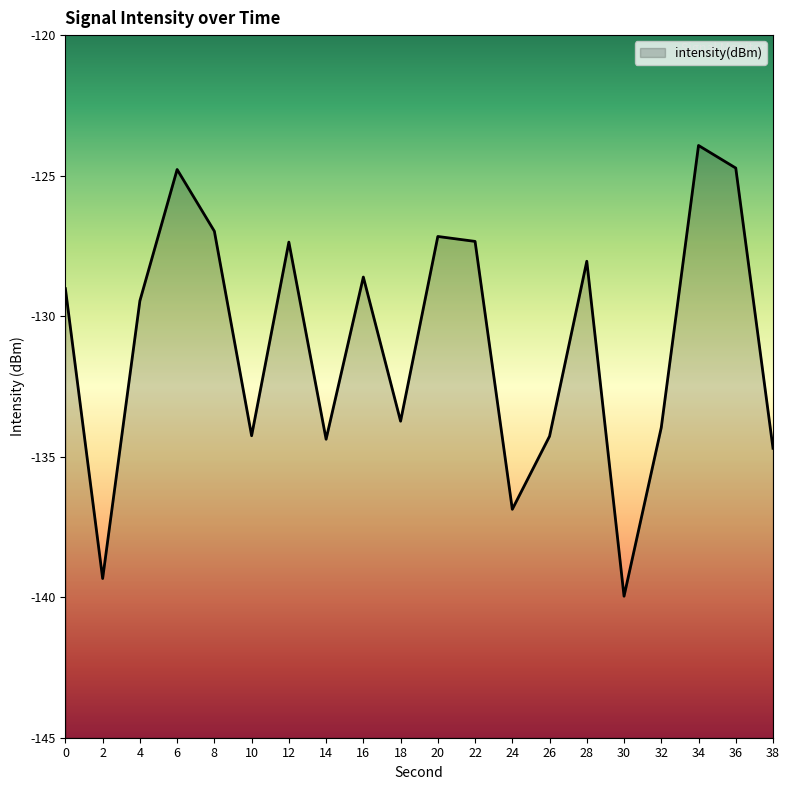

Between 36 and 2, which is larger?

36